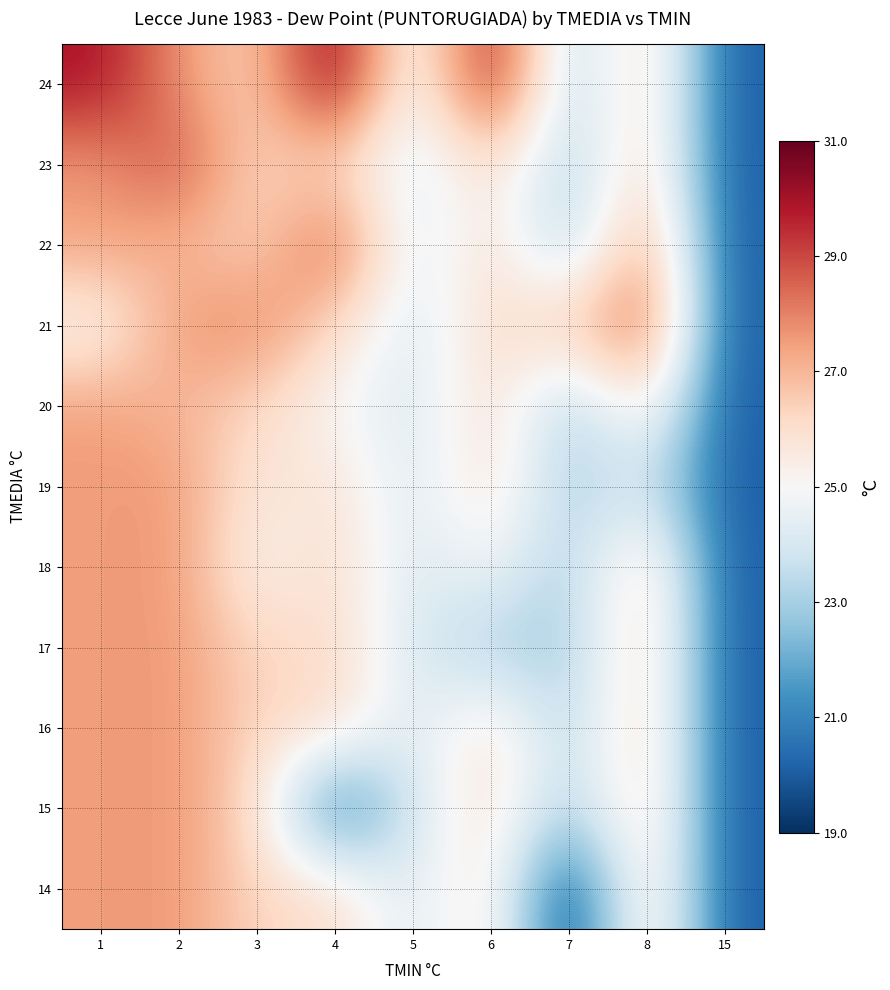

What is the greatest value displayed?

31.0